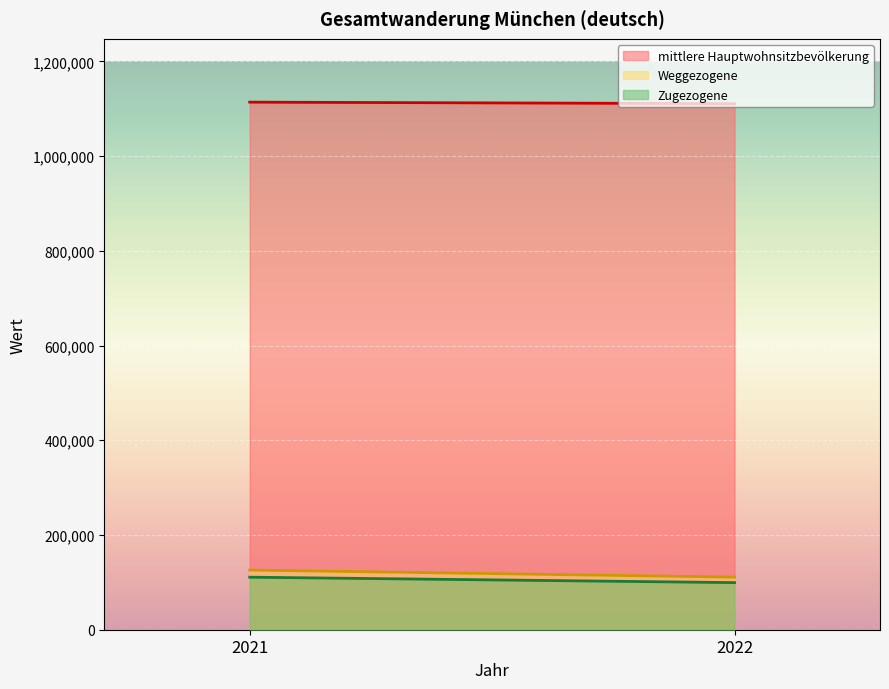

Does the chart display data point markers on the line(s)?

No